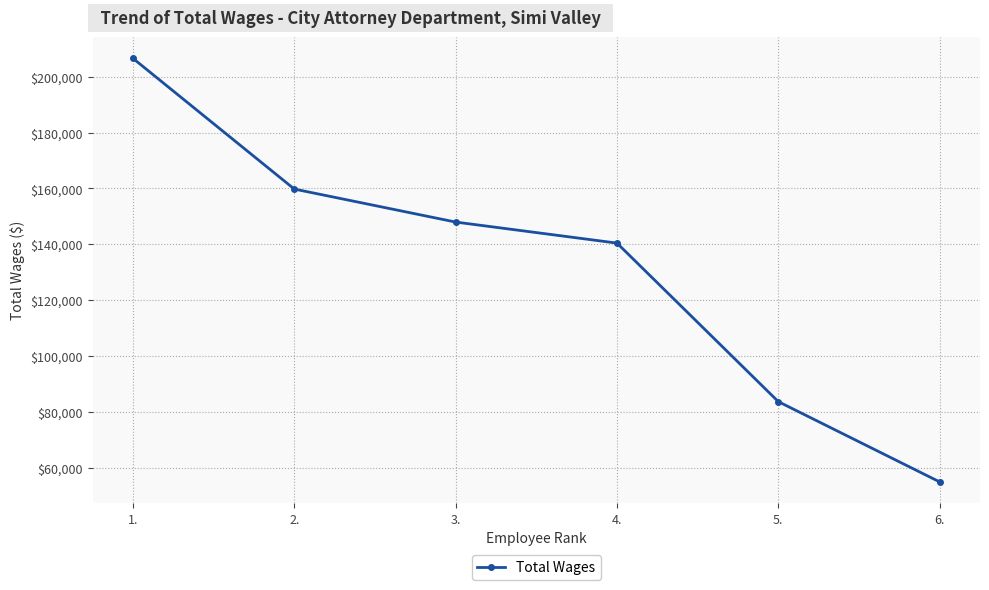

Does the chart have visible grid lines?

Yes